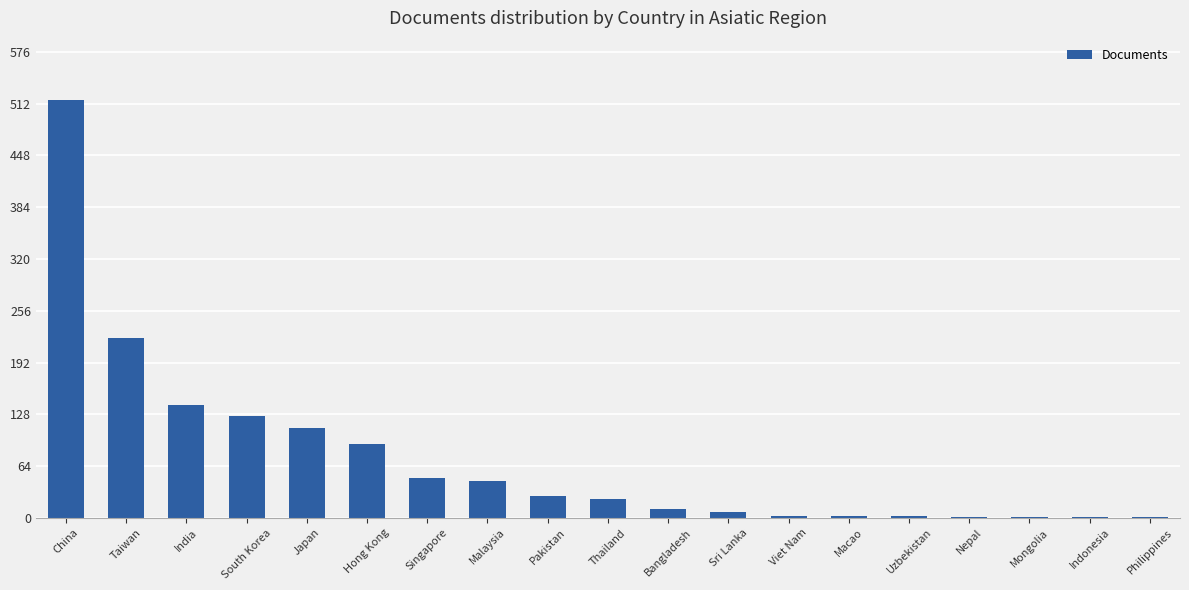

Where is the data nearest to the value 258?

Taiwan